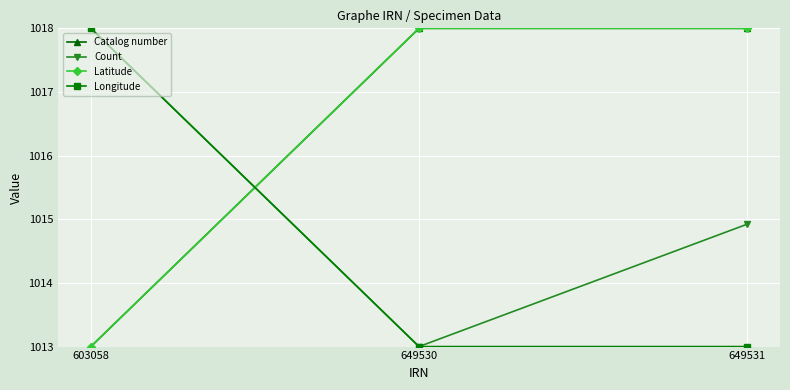

How many series are shown in this chart?

4